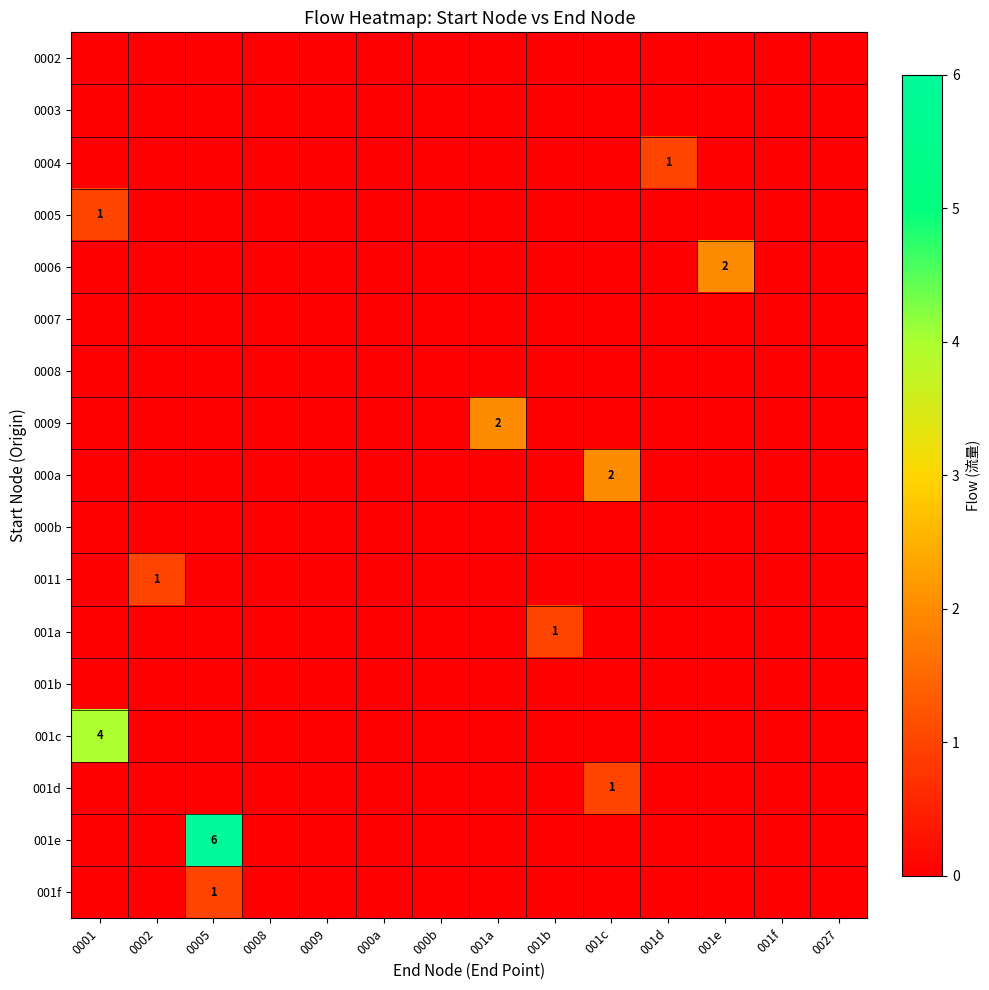

List the labels in order of row_1 value, largest first.

0001, 0002, 0005, 0008, 0009, 000a, 000b, 001a, 001b, 001c, 001d, 001e, 001f, 0027